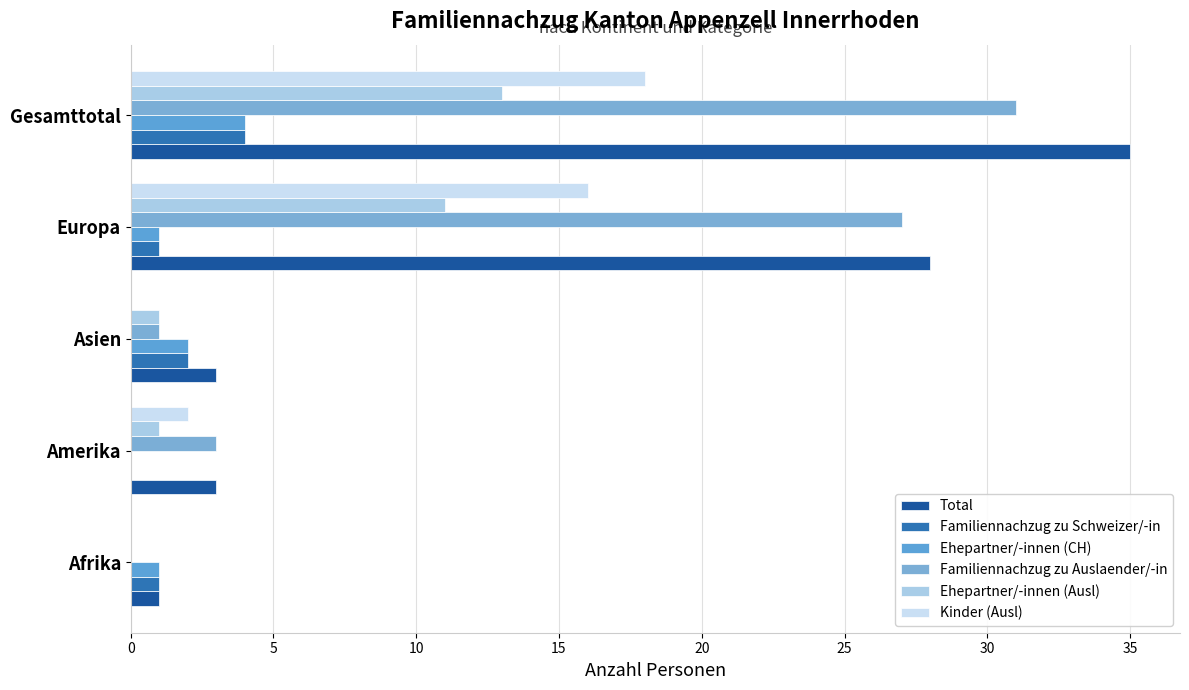

How many positive values does the Ehepartner/-innen (CH) series have?

4